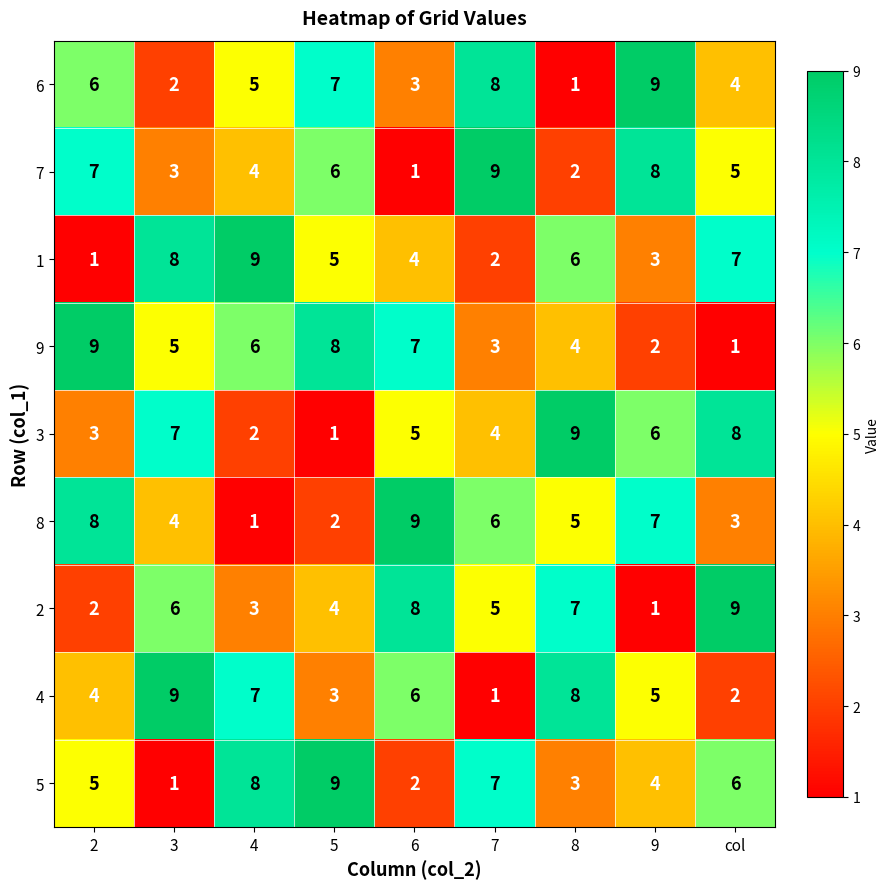

Which category has the lowest value in the 8 series?

4